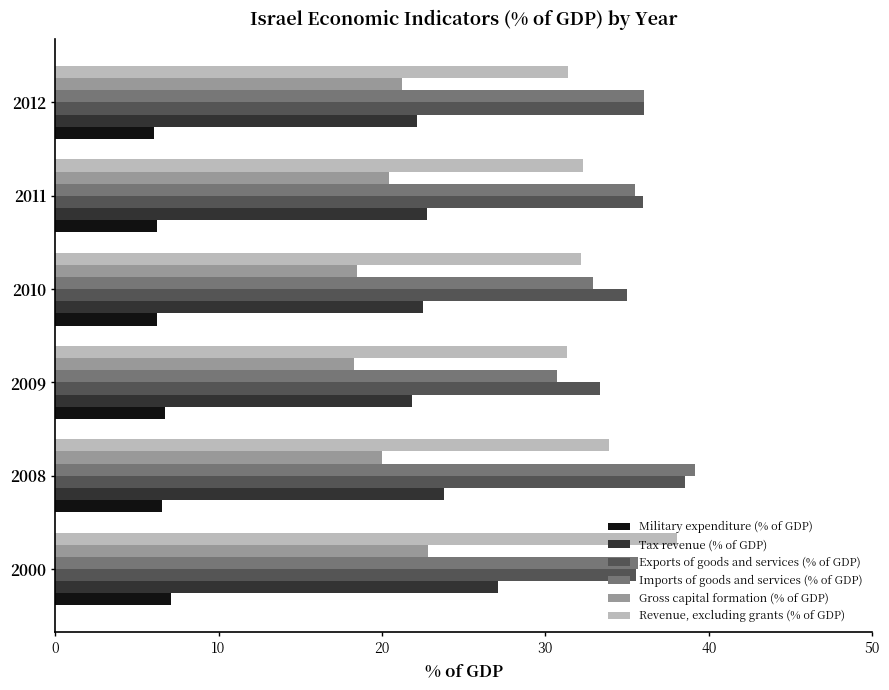

What is the sum of the Revenue, excluding grants (% of GDP) values at 2008 and 2009?

65.2